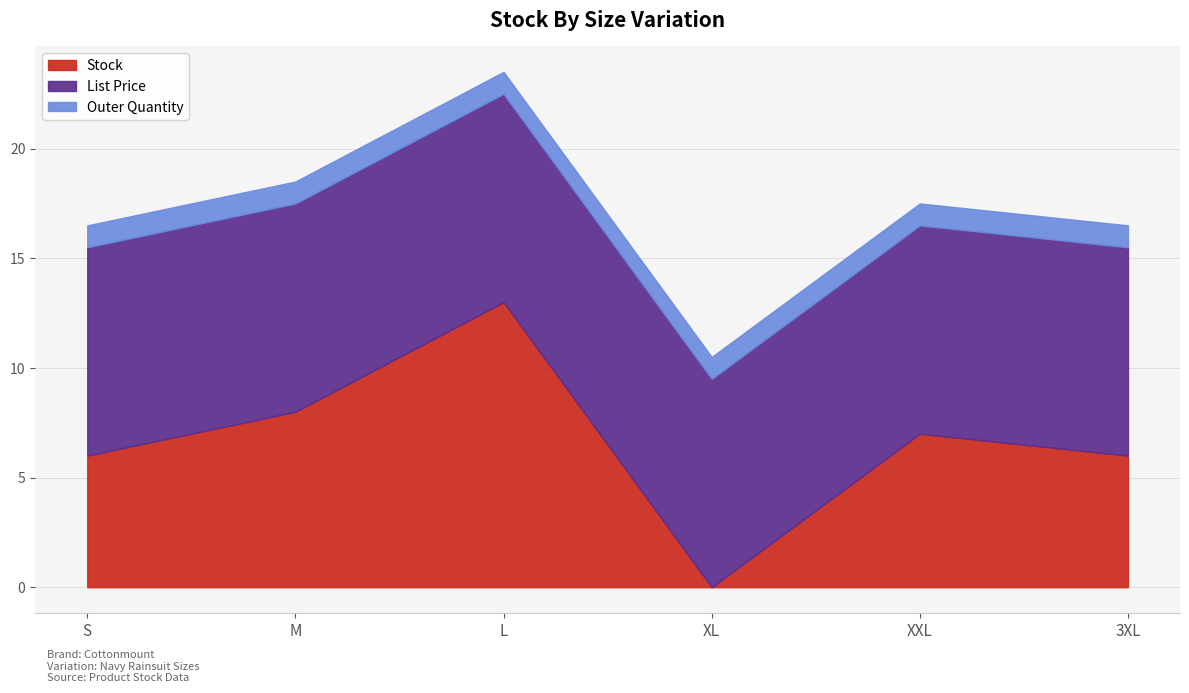

Between M and S, which is larger?

M